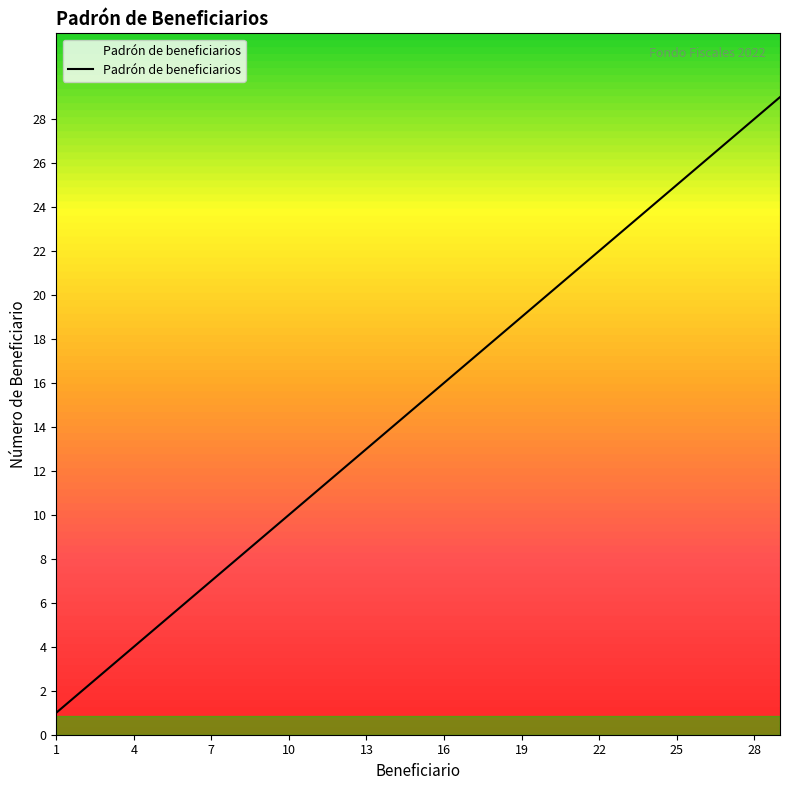

How many distinct data groups are displayed?

1